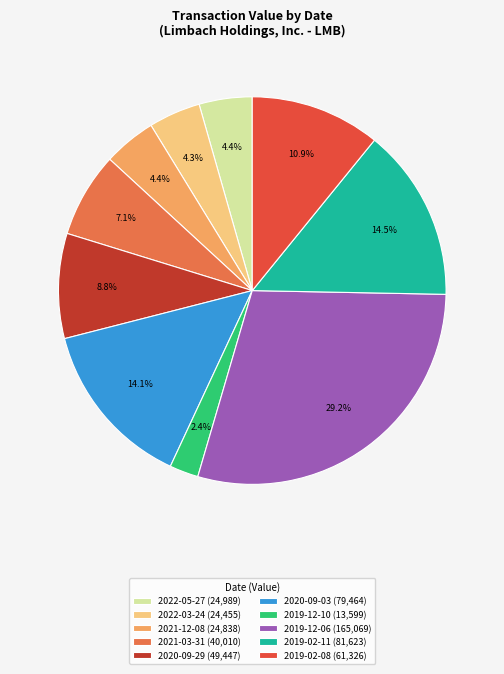

Is it true that 2019-12-06 is 29% of the pie?

True